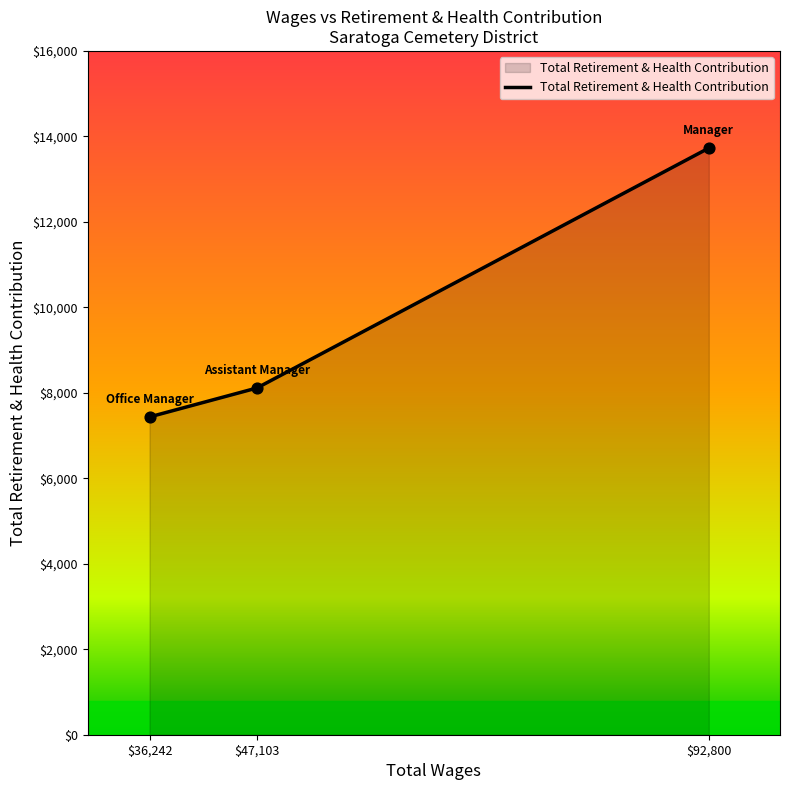

Between $92,800 and $47,103, which is larger?

$92,800